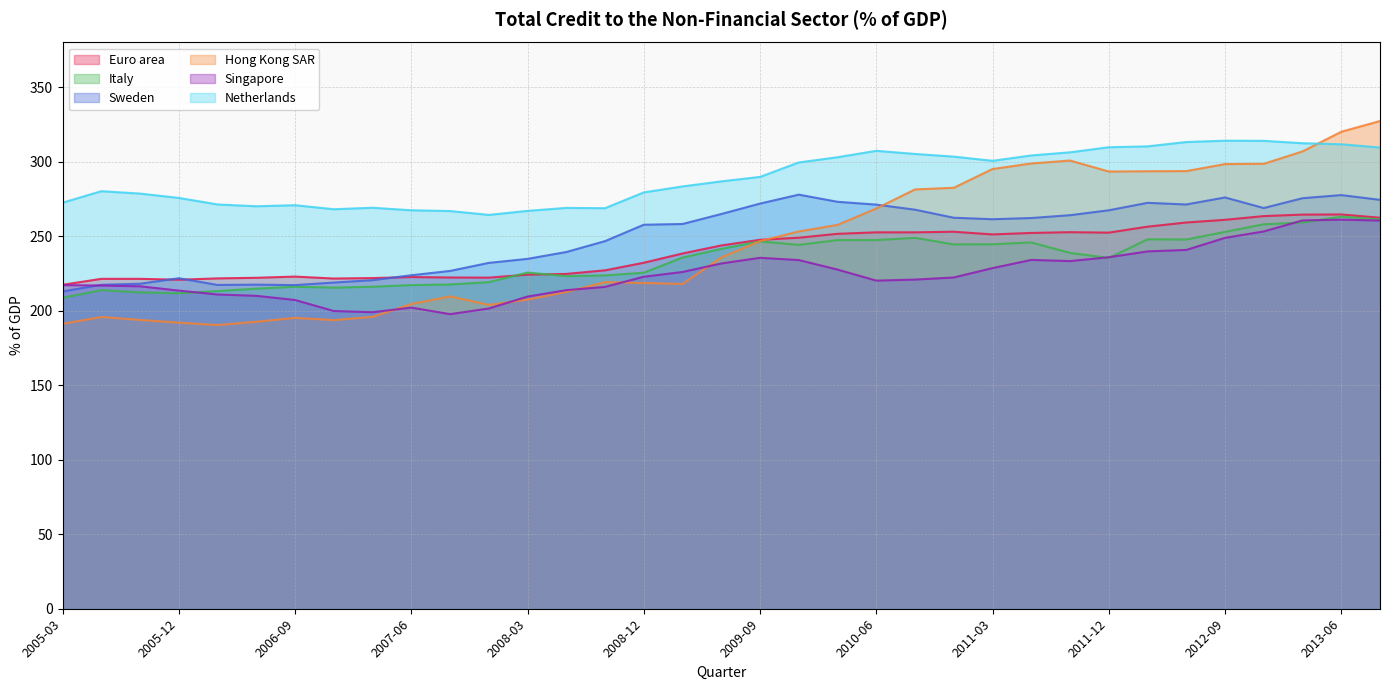

What position from the left is 2010-12?

24